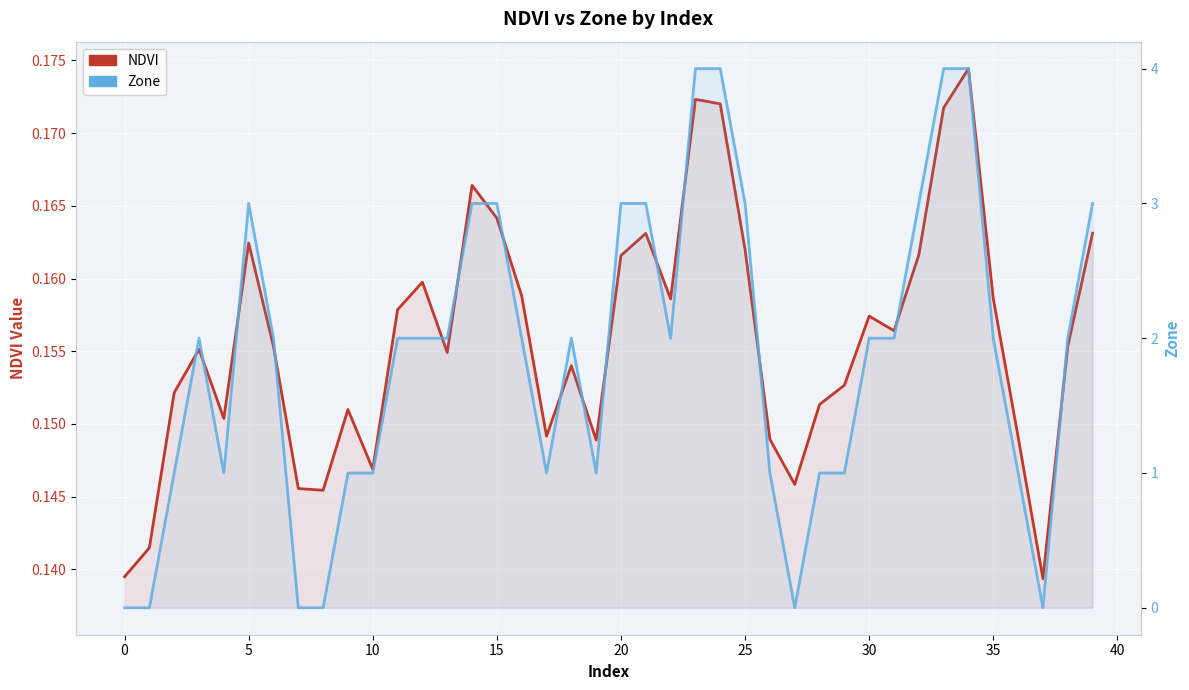

Count the number of categories in the chart.

40